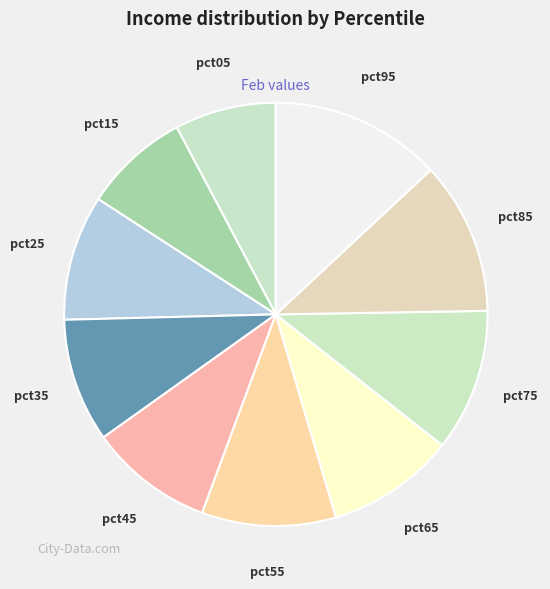

Which has a higher value, pct15 or pct35?

pct35